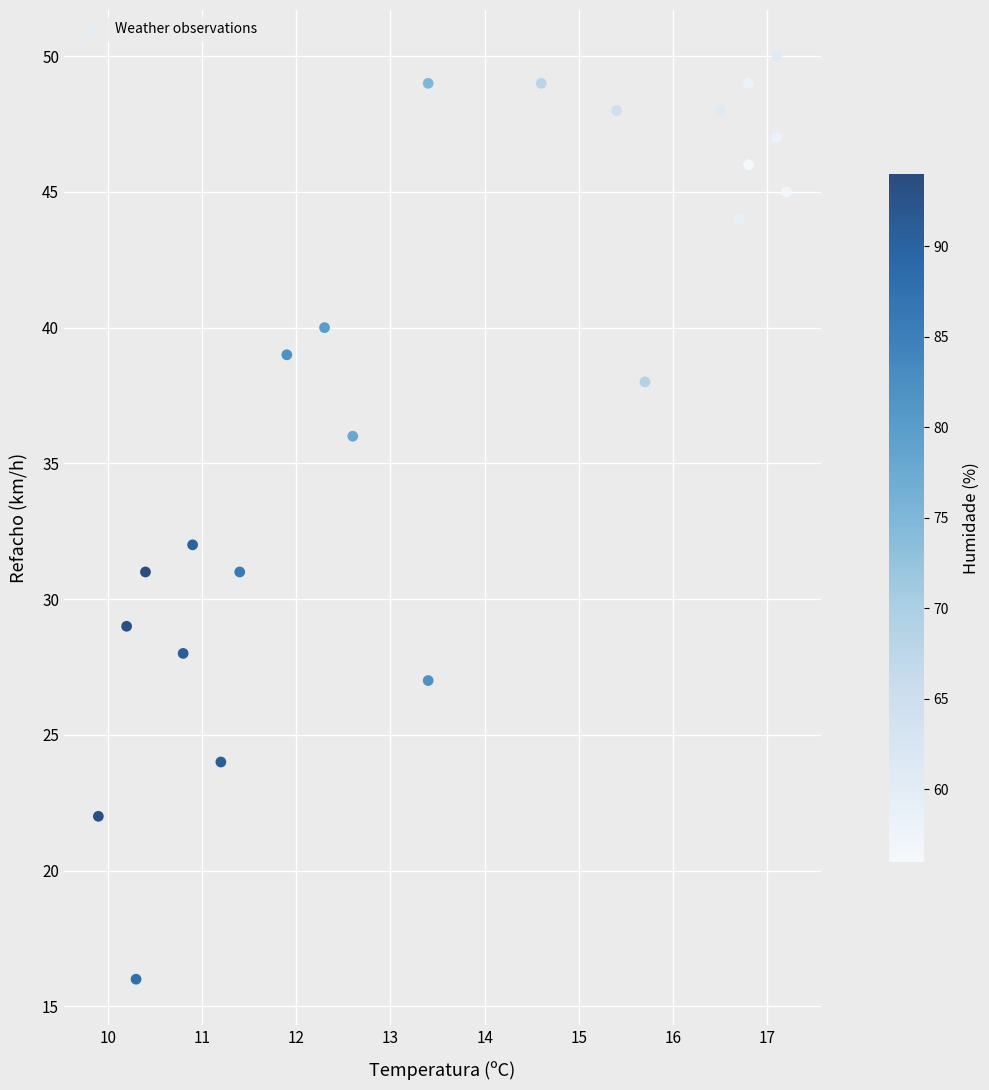

What Y value in the scatter plot is closest to 33?

32